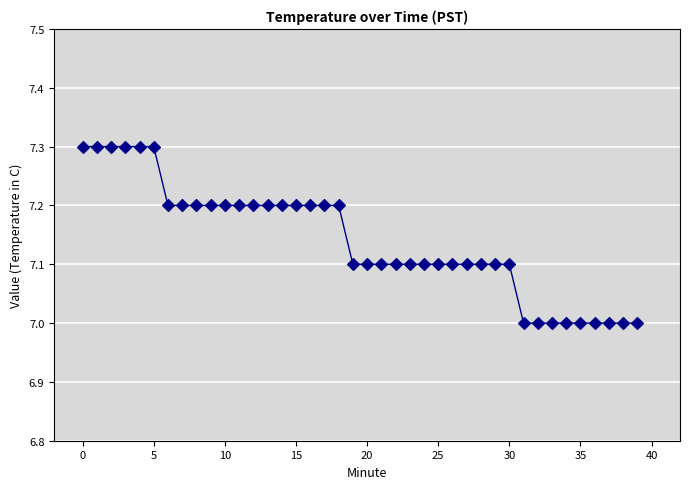

What is the range of Y values (max minus min)?

0.3